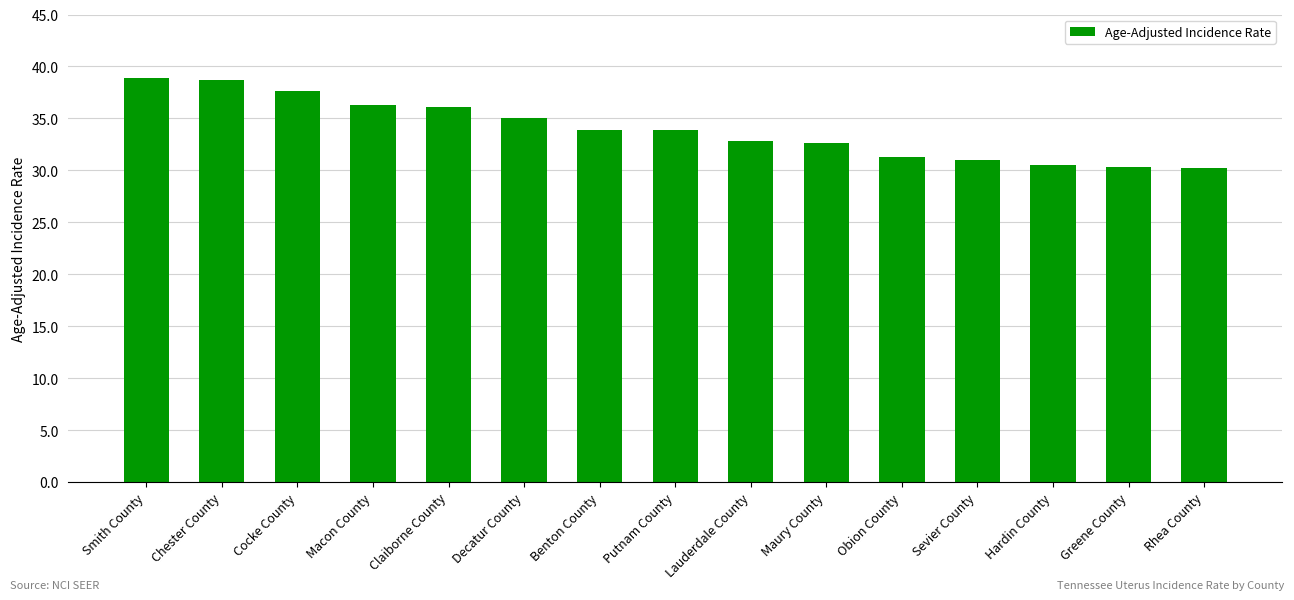

The chart shows a value of 30.3 at Greene County. True or false?

True